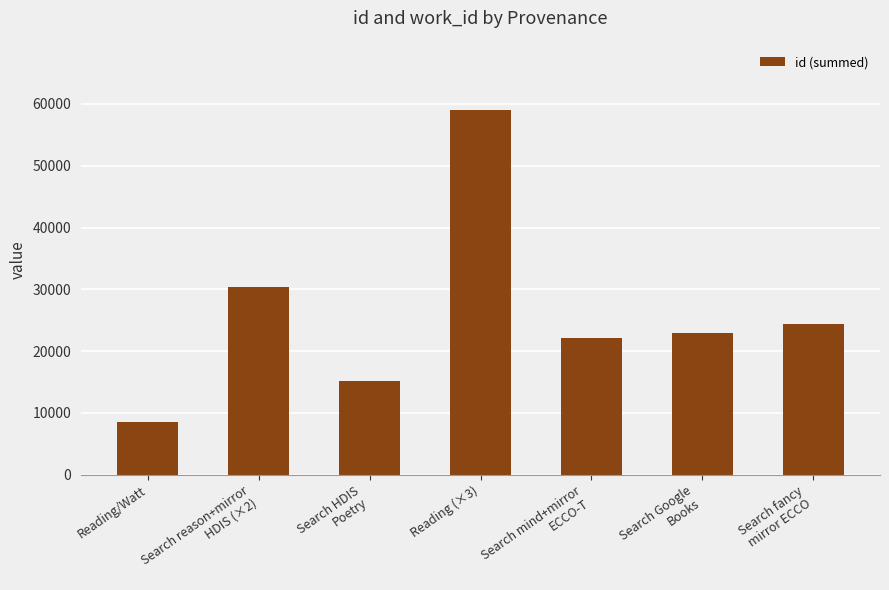

What is the difference between the second highest and second lowest values?

15109